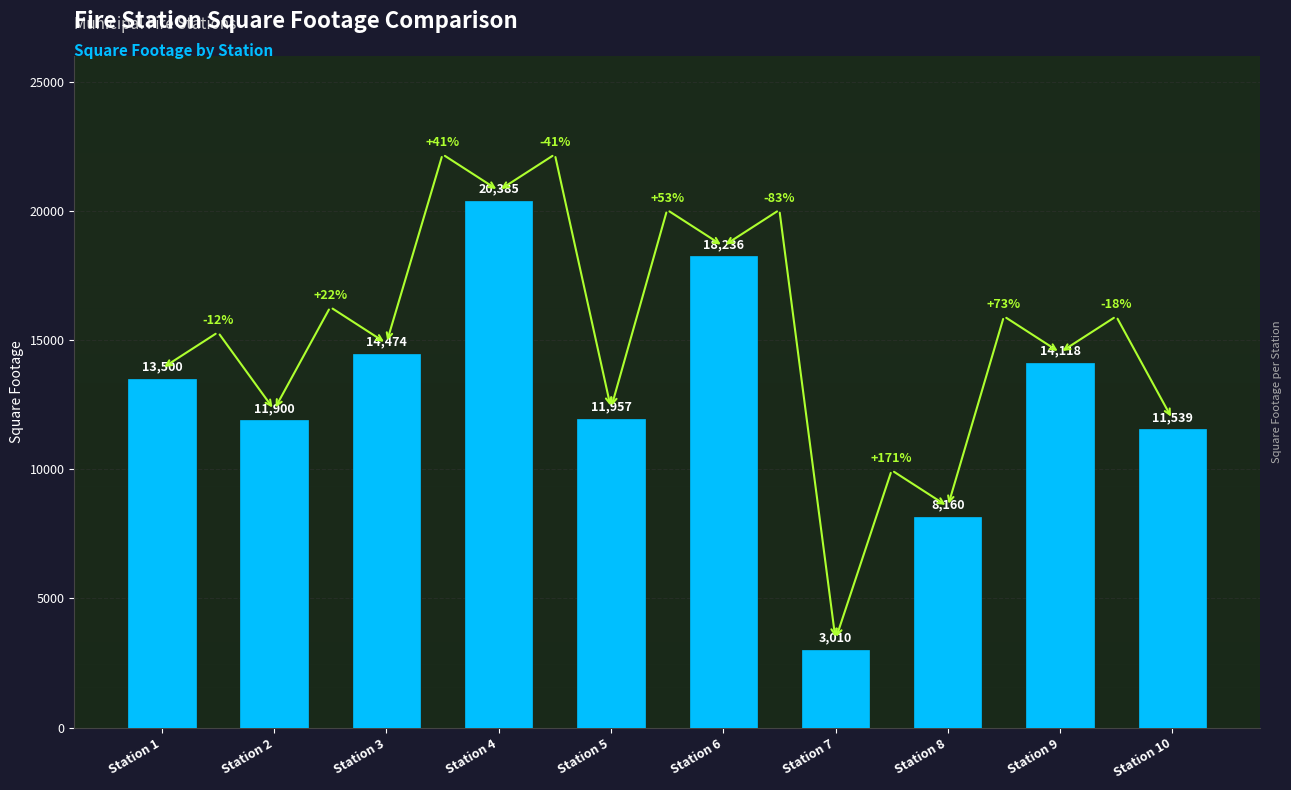

Read the value at Station 9.

14118